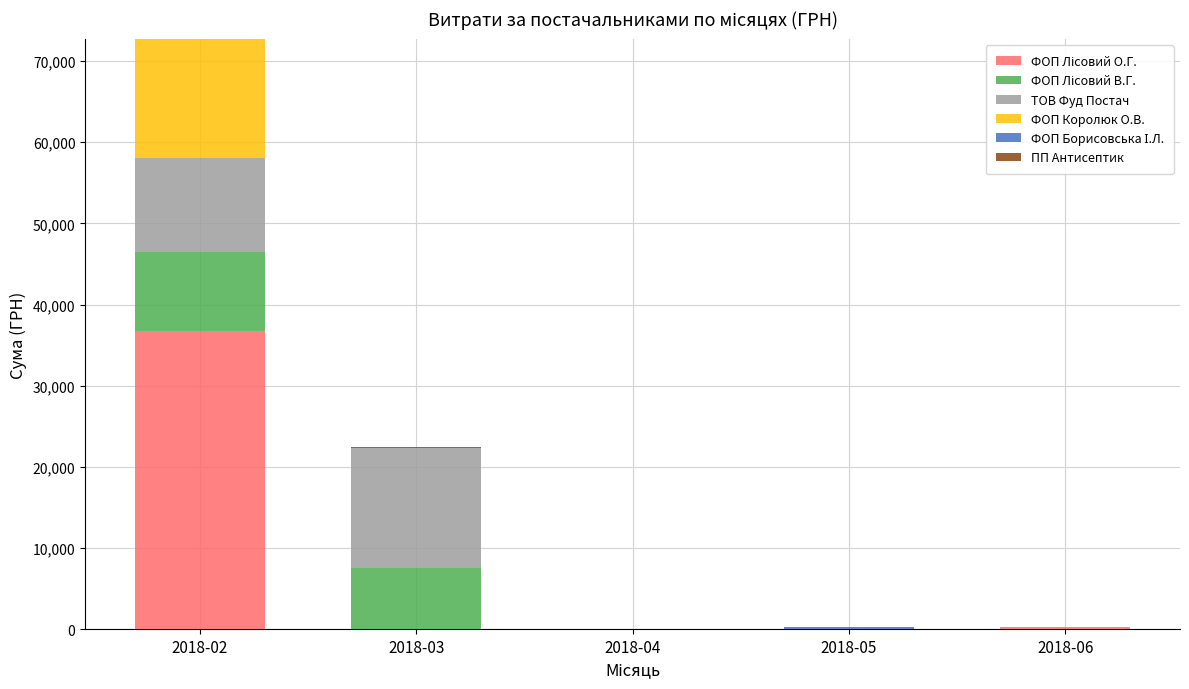

At which category is the sum across all series the highest?

2018-02